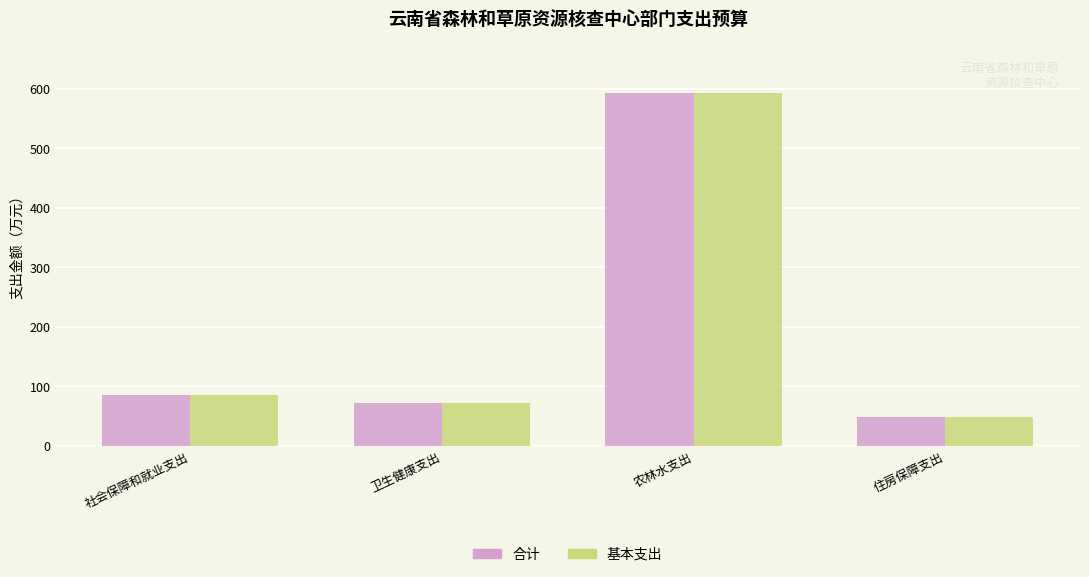

Reading right to left, extract all data points from this chart.

合计: 住房保障支出=48.9	农林水支出=593.3	卫生健康支出=71.3	社会保障和就业支出=85.7
基本支出: 住房保障支出=48.9	农林水支出=593.3	卫生健康支出=71.3	社会保障和就业支出=85.7